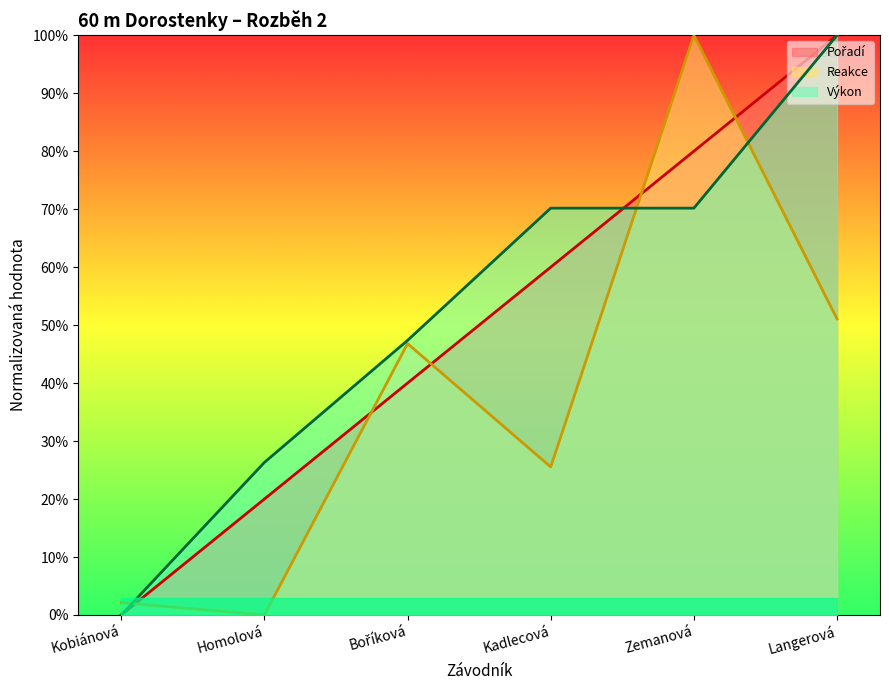

Which series changed the most between Zemanová and Langerová?

Reakce